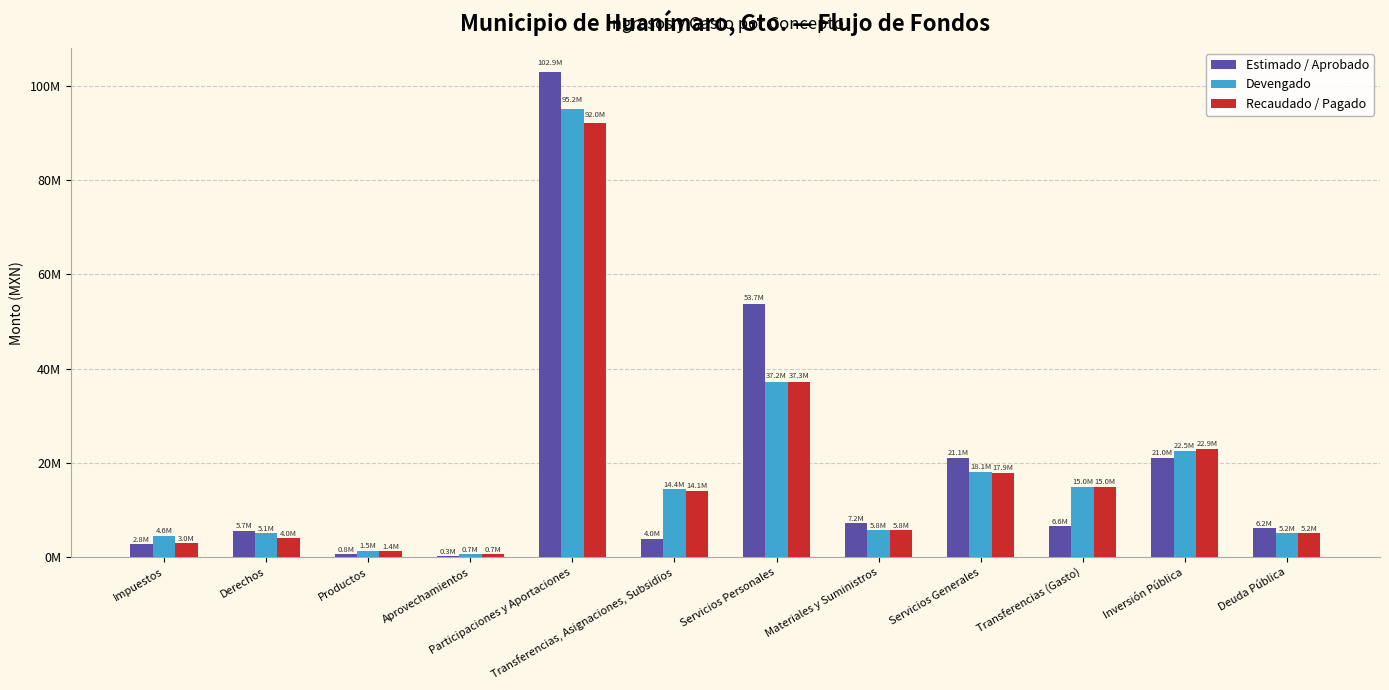

What is the approximate value of Devengado at Aprovechamientos?

729681.1